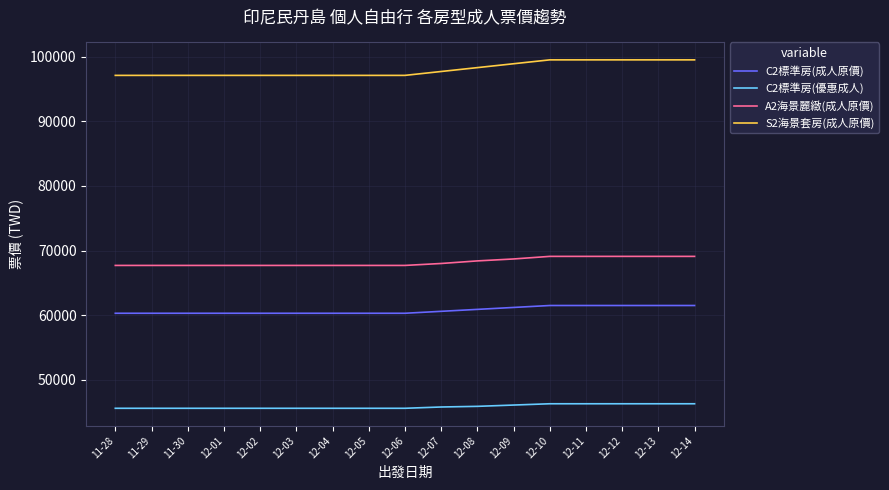

The value of C2標準房(成人原價) at 12-13 is 41109. True or false?

False